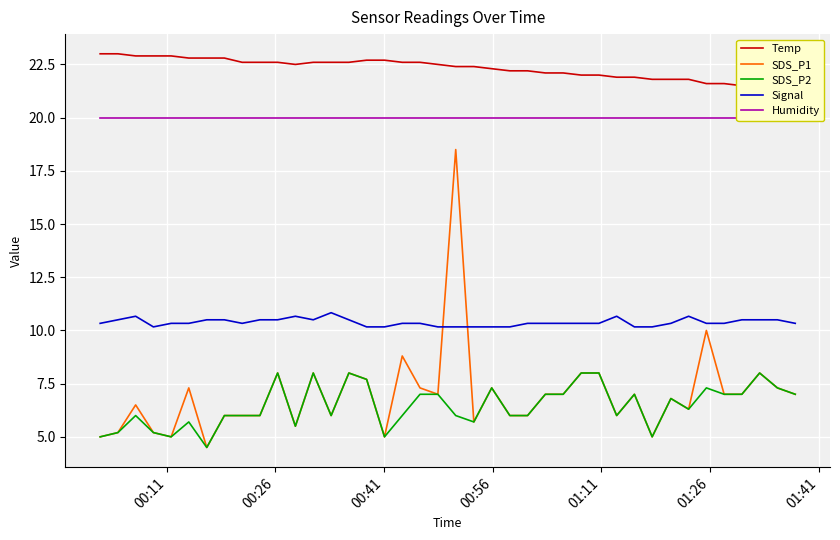

True or false: SDS_P2 and Signal cross at least once.

False